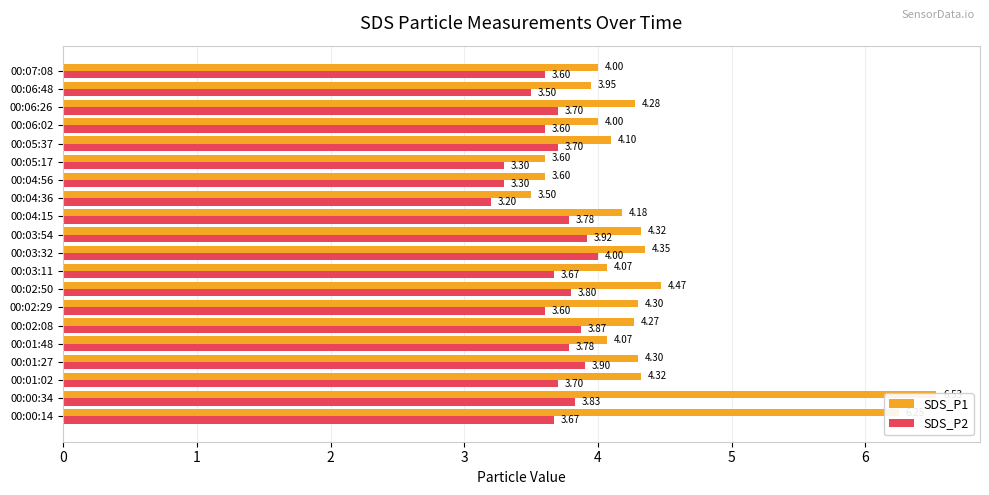

Between 00:01:02 and 00:05:17, which series saw the biggest shift?

SDS_P1